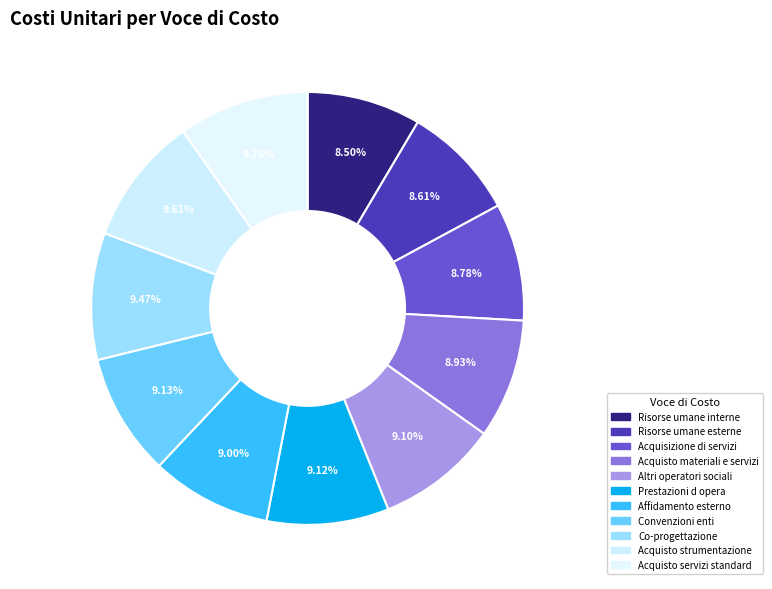

Which category has the biggest portion of the pie?

Acquisto servizi standard